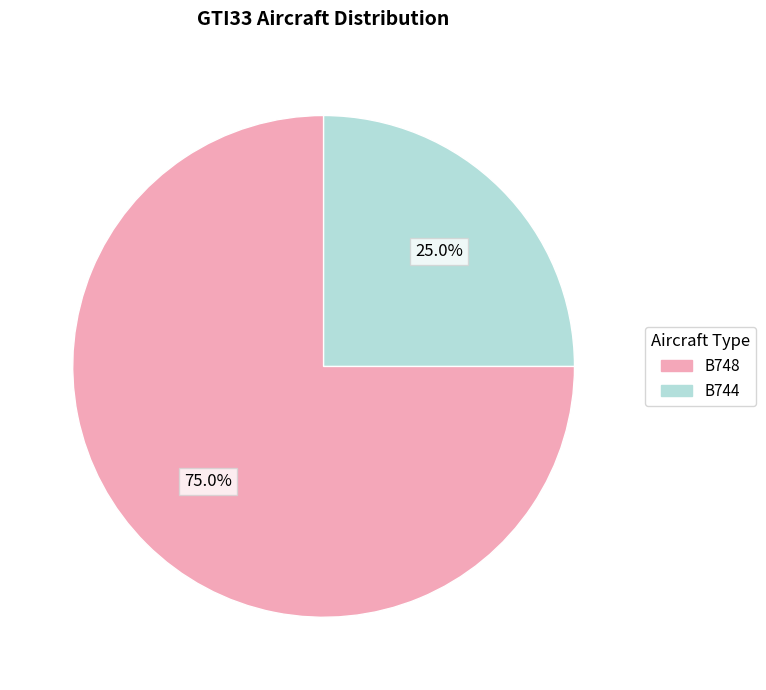

Count the number of slices in the pie.

2